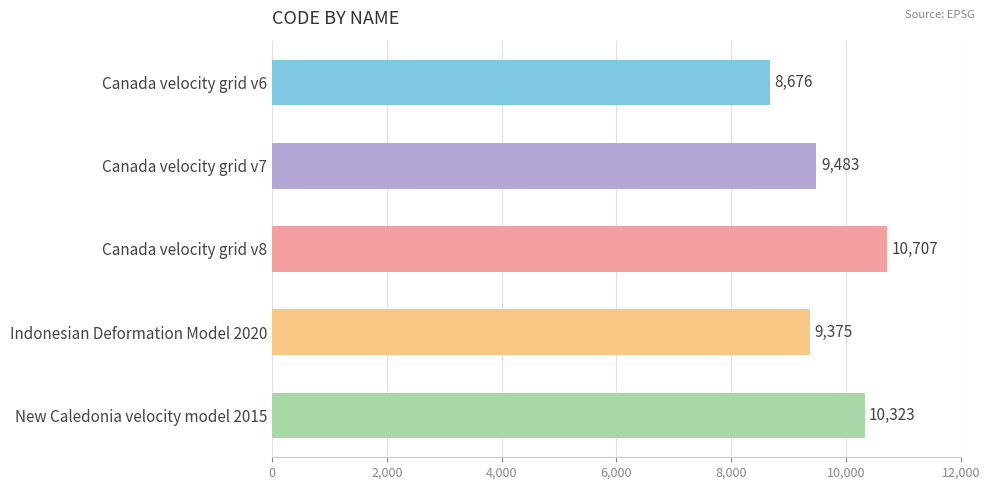

Are the bars grouped side by side (vs. stacked)?

No